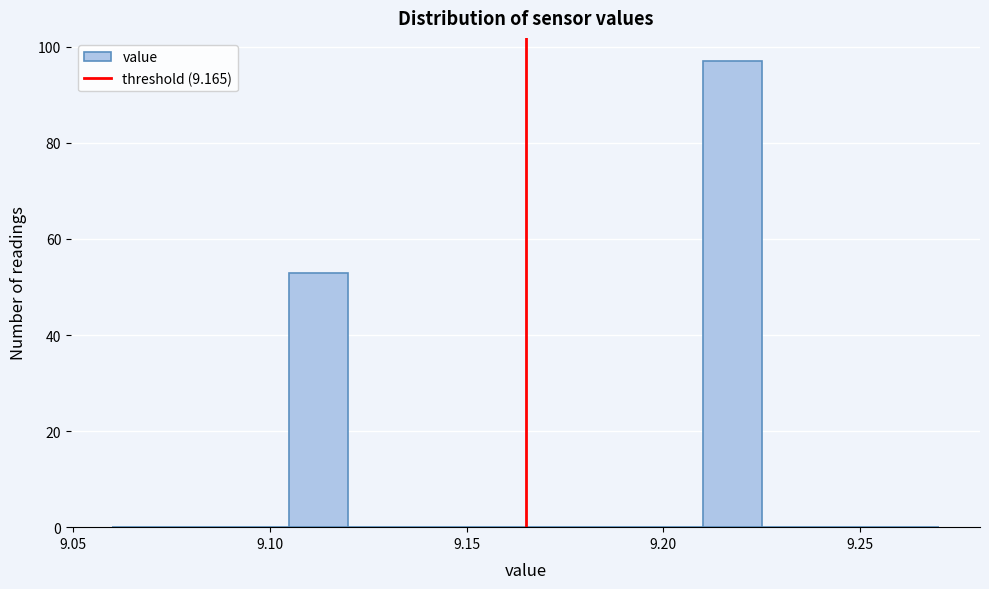

Read against the x-axis, roughly where is the centre of the tallest bar?

9.220